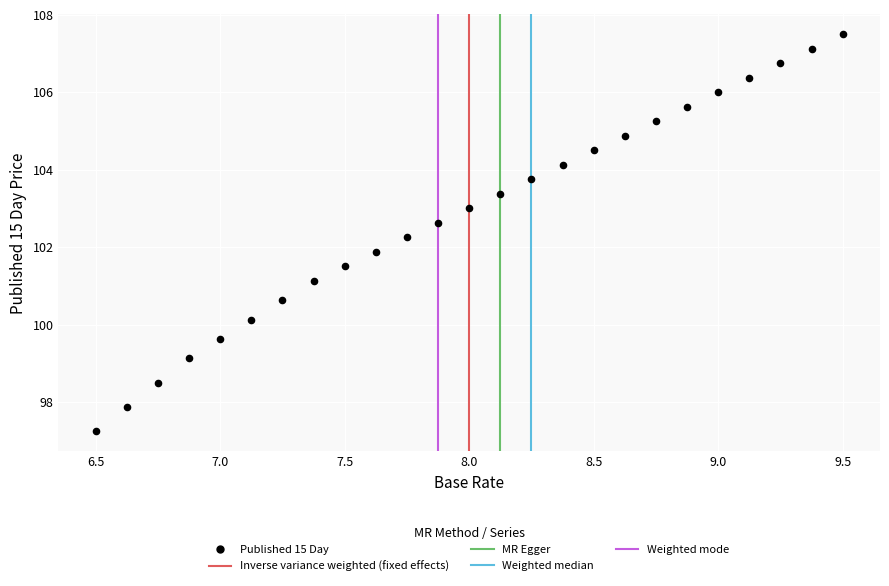

What Y value in the scatter plot is closest to 102?

101.9